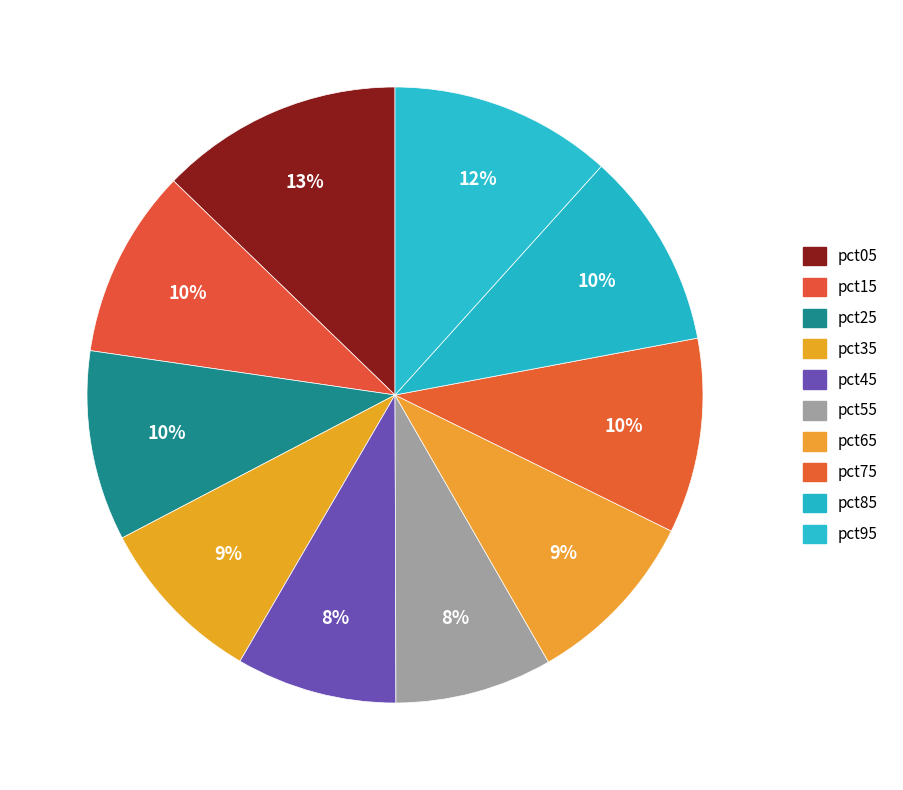

To the nearest percent, what is the combined percentage of pct65 and pct95?

21%